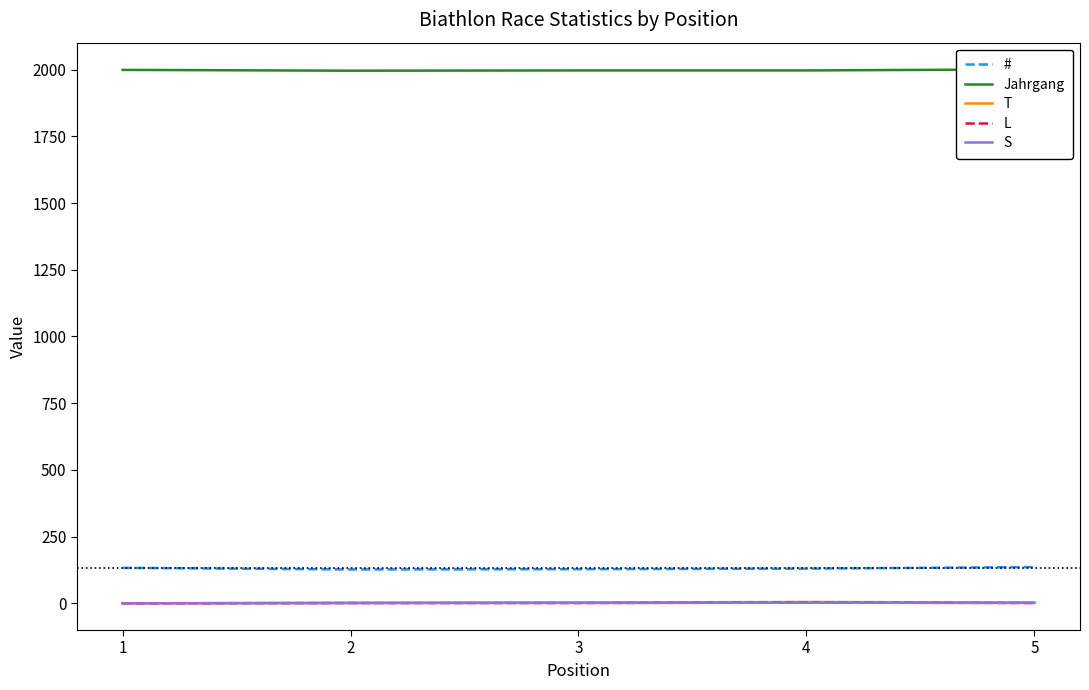

Does the chart have visible grid lines?

No